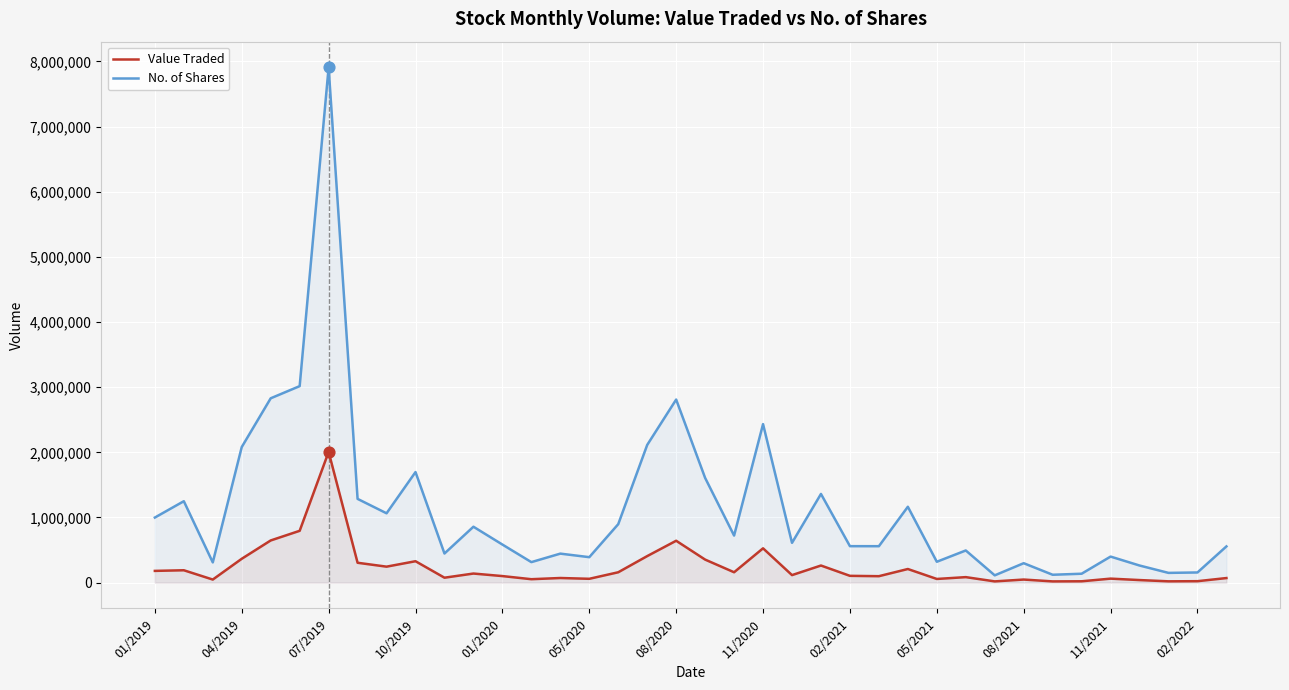

Which series has the largest total across all categories?

No. of Shares